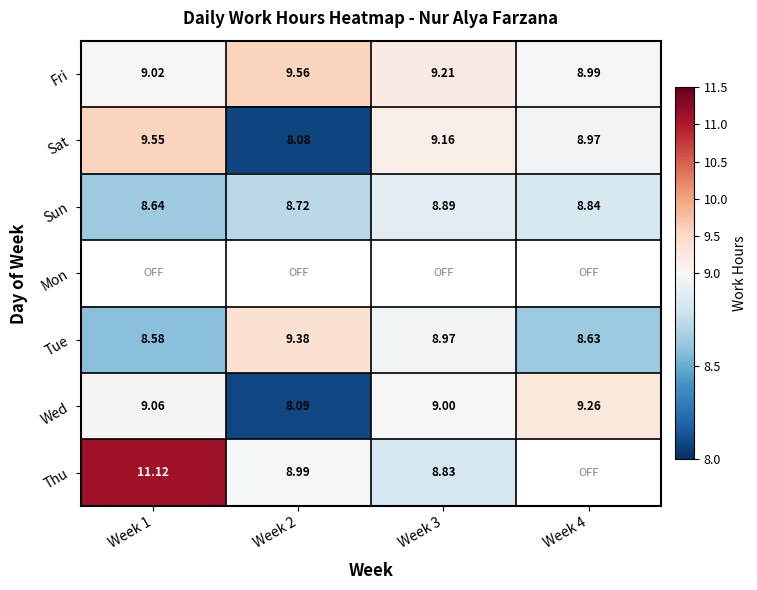

How many distinct data groups are displayed?

7